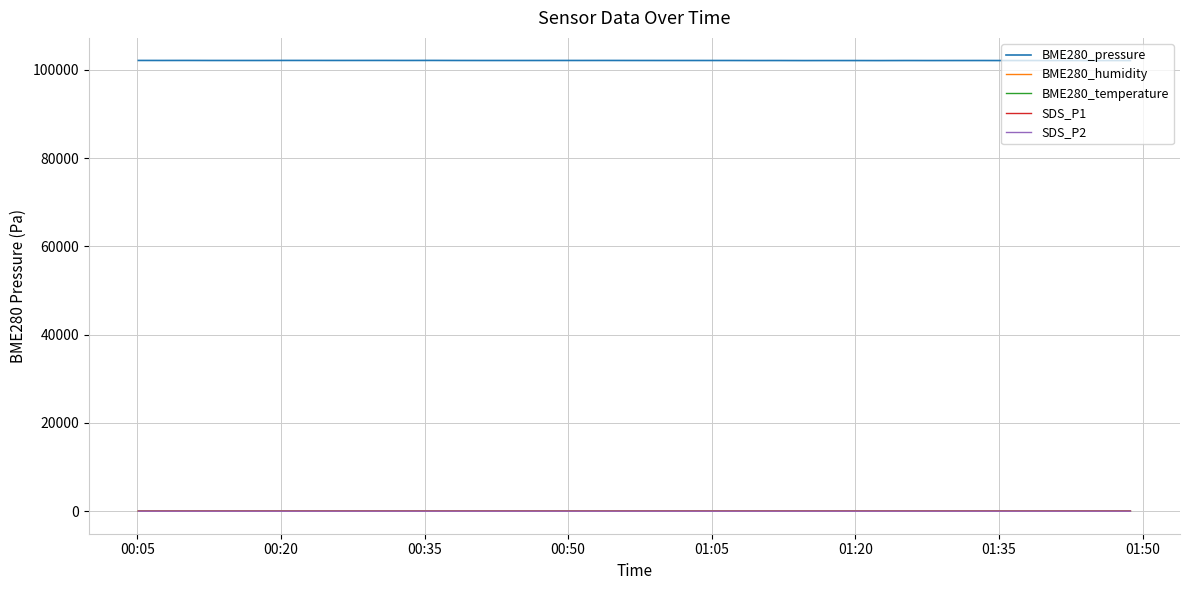

What is the maximum value shown in the chart?

102108.7